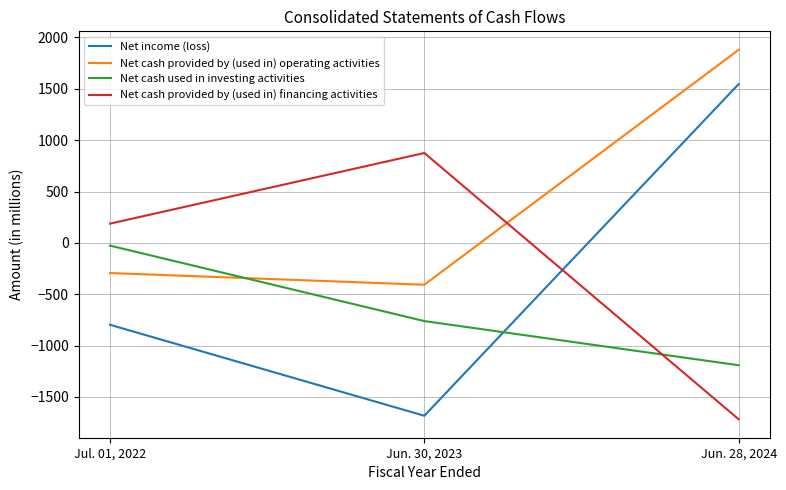

What is the lowest value of the Net cash provided by (used in) operating activities series?

-408